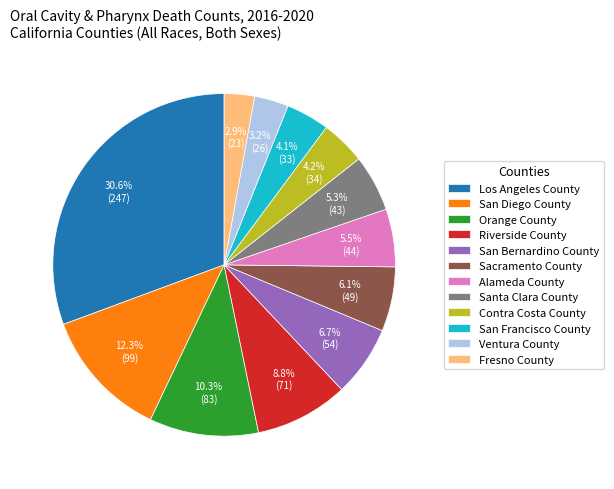

Which category has the biggest portion of the pie?

Los Angeles County